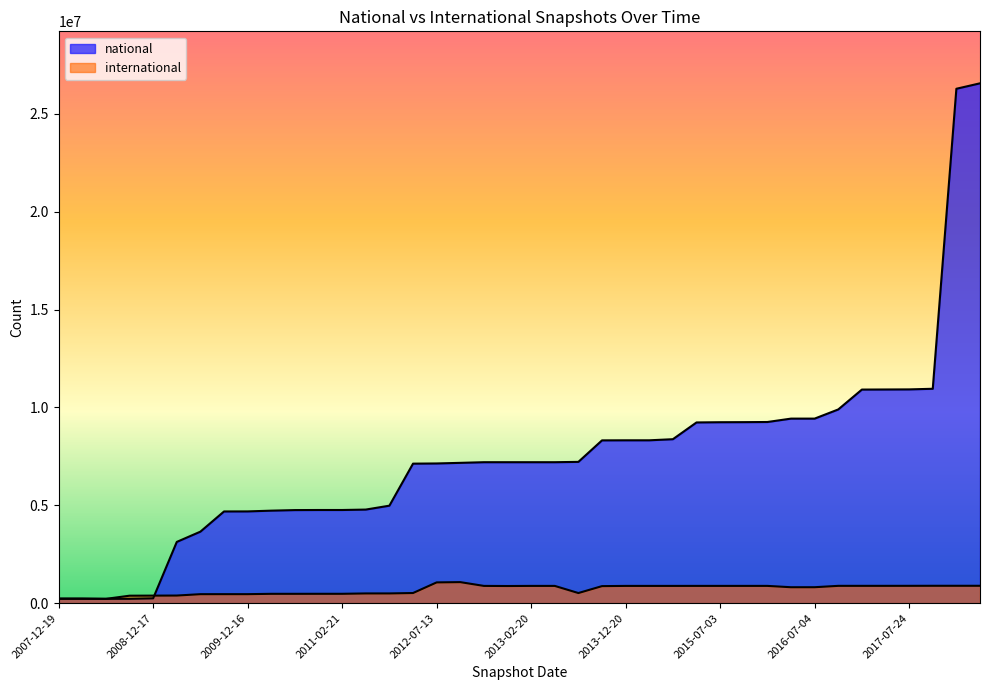

How many interior local valleys does the international series have?

4